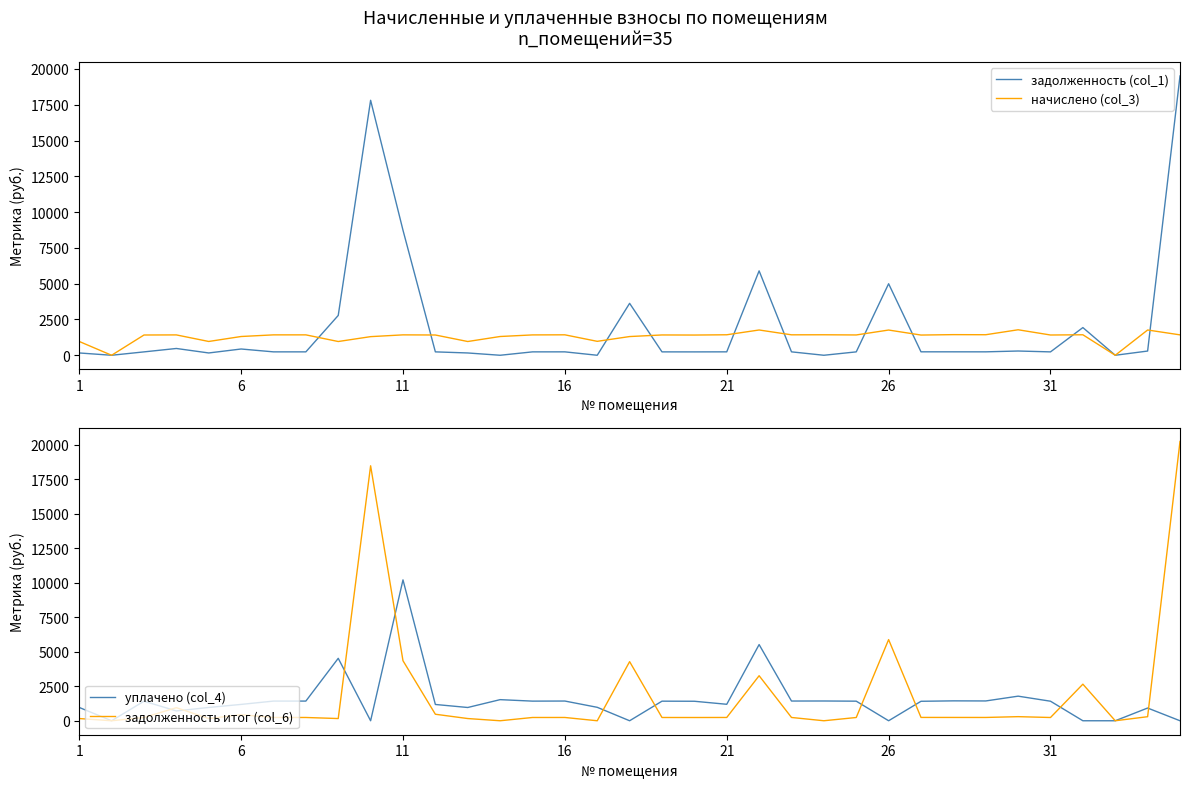

What is the difference between the highest and lowest values at 33?

1470.8